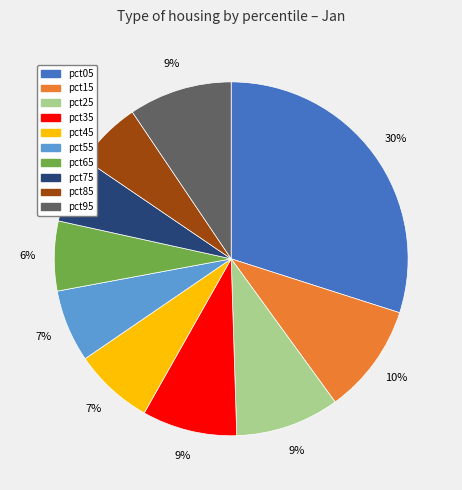

How many slices are in this pie chart?

10